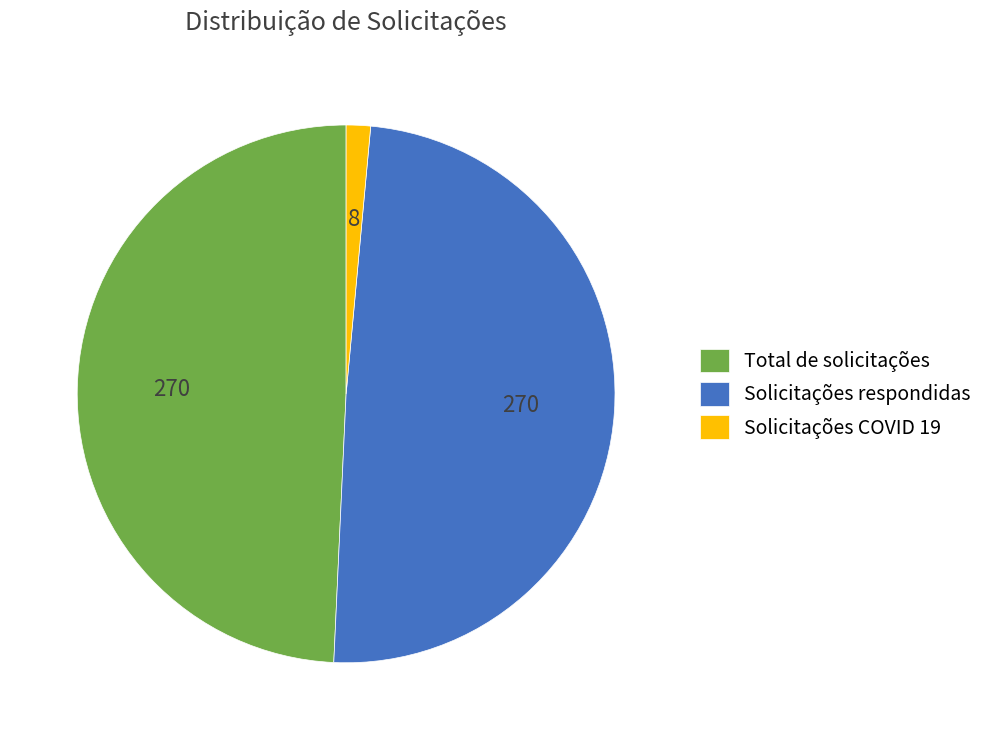

Is the sum of Solicitações respondidas and Solicitações COVID 19 greater than half?

Yes